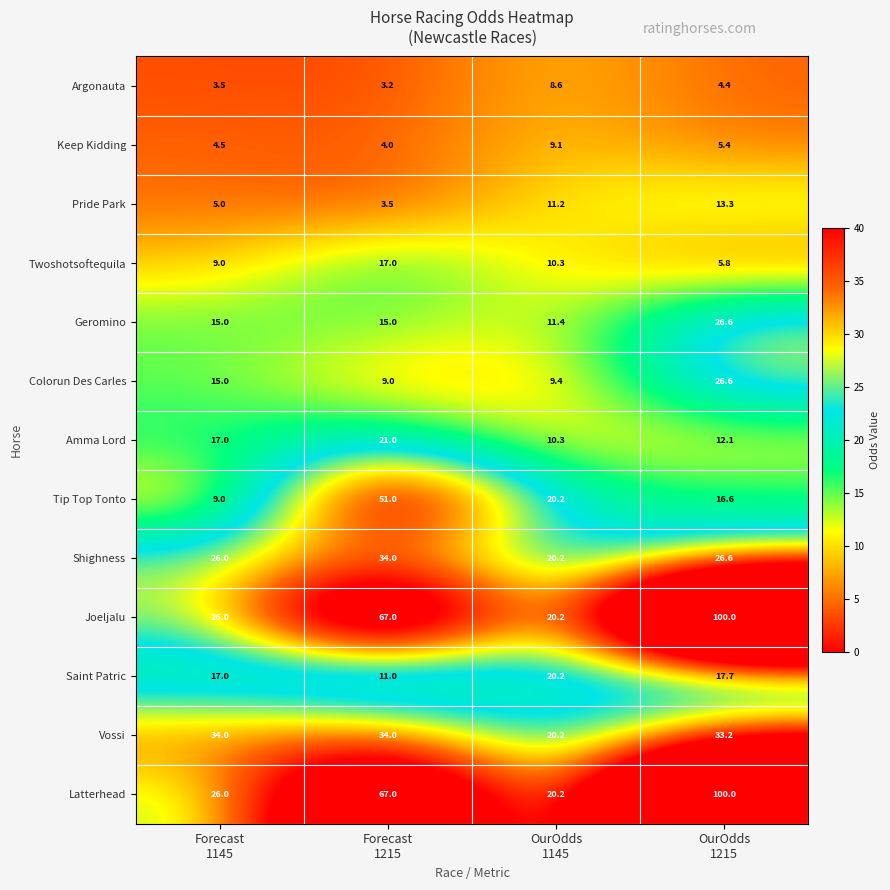

Which series changed the most between Forecast
1215 and OurOdds
1215?

Tip Top Tonto